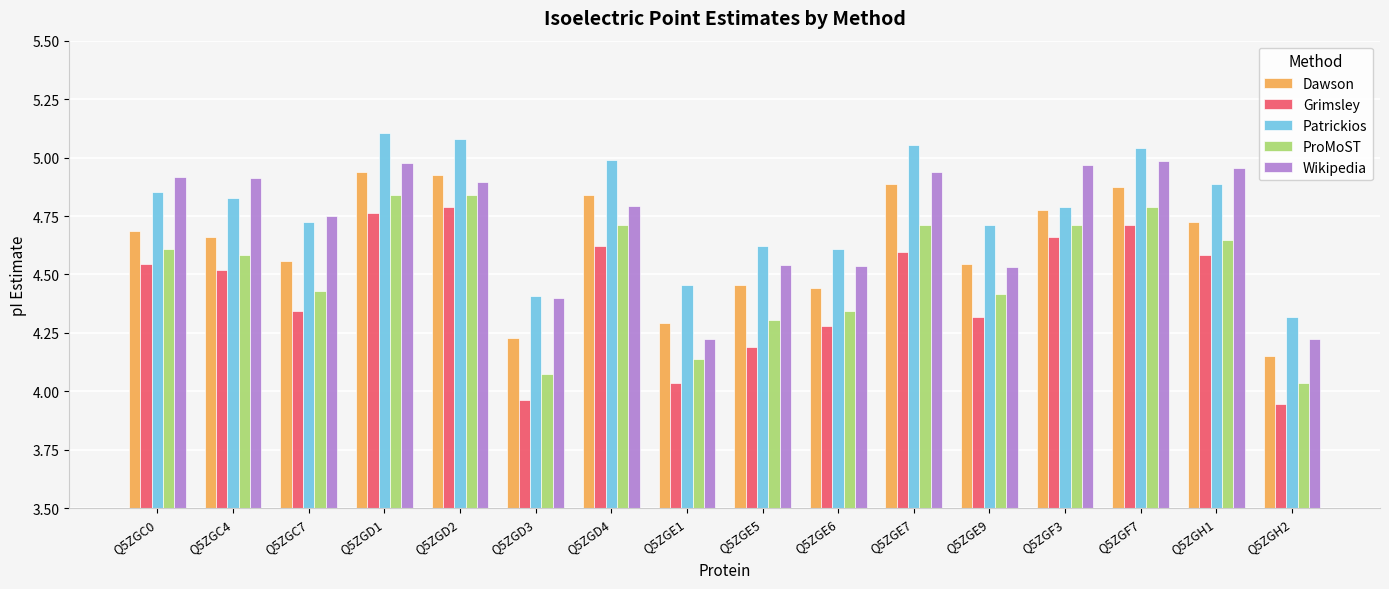

Which series has the largest total across all categories?

Patrickios